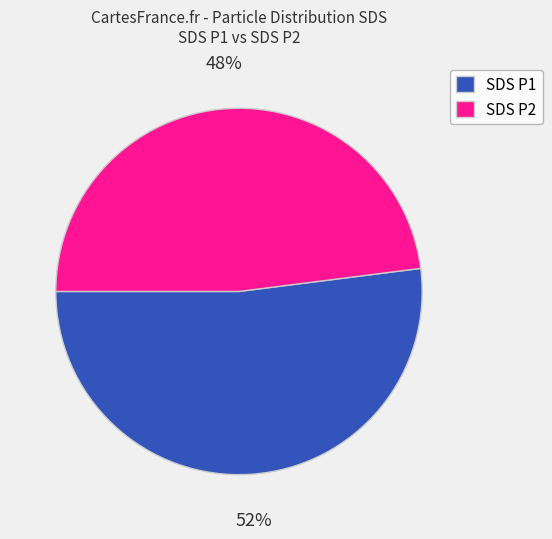

Approximately how many times larger is the value at SDS P1 compared to SDS P2?

1.1